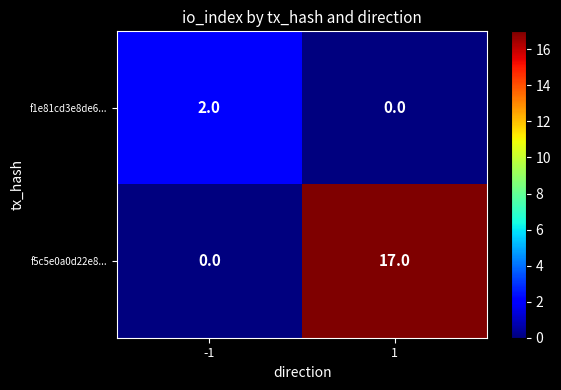

What is the difference between the maximum and minimum values in the f5c5e0a0d22e8... series?

17